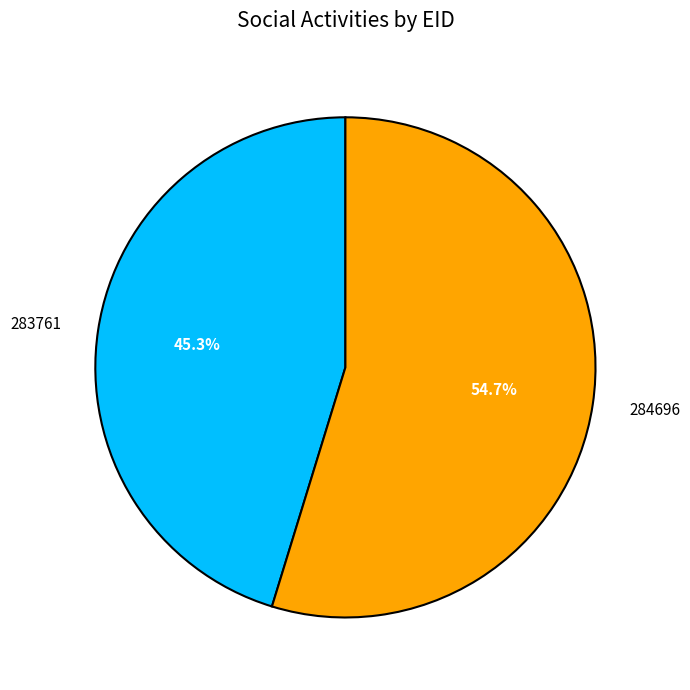

Do 283761 and 284696 together represent more than half of the pie?

Yes